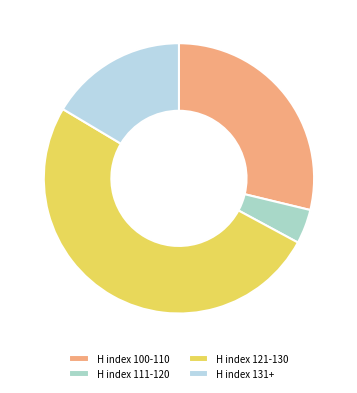

How many segments does this pie chart have?

4